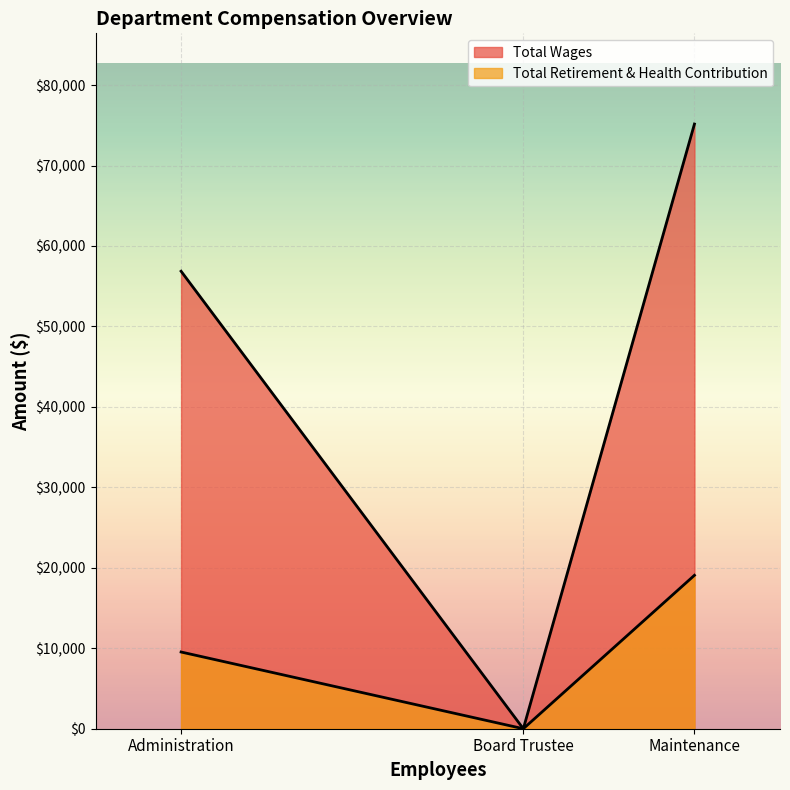

Where is Total Wages nearest to the value 37578?

Administration